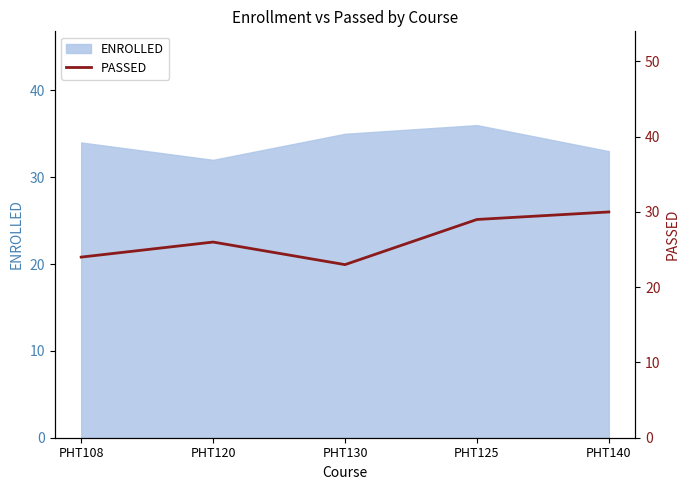

True or false: ENROLLED has a value of 33 at PHT140.

True